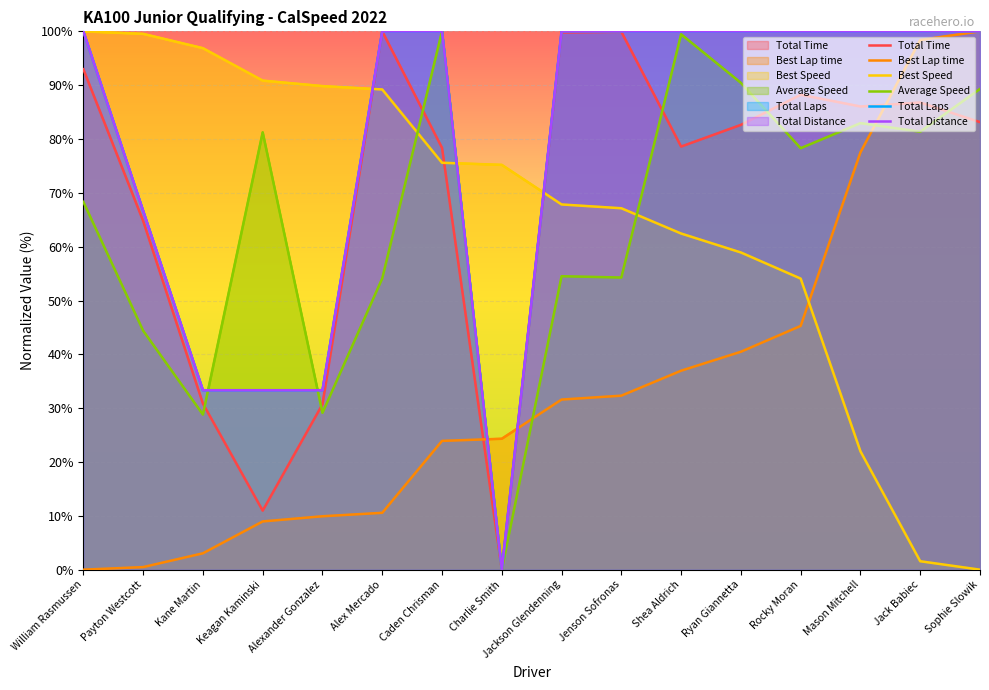

What value does the Average Speed series have at Sophie Slowik?

89.3